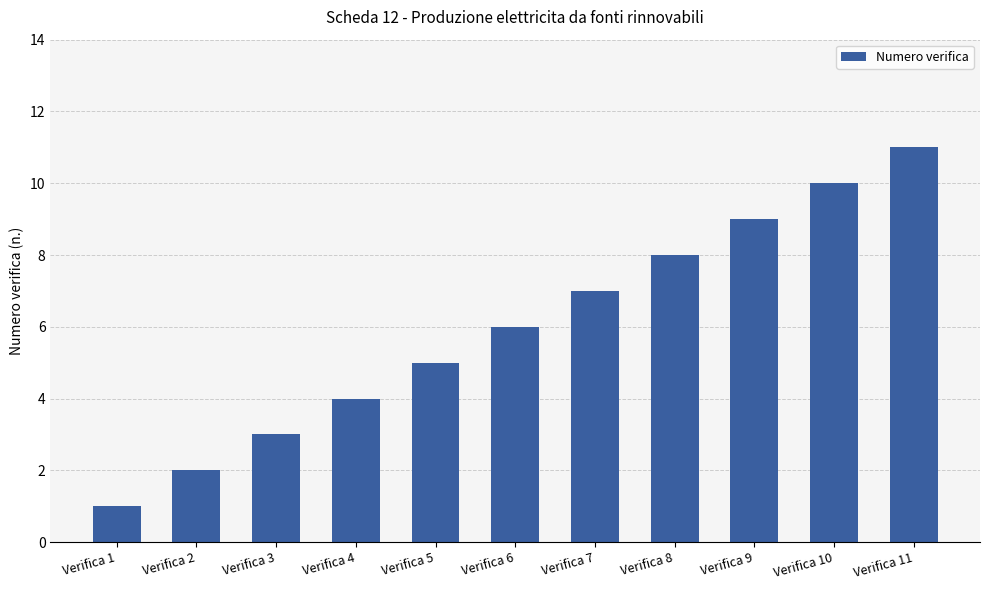

Reading right to left, list all the values displayed in this chart.

11	10	9	8	7	6	5	4	3	2	1